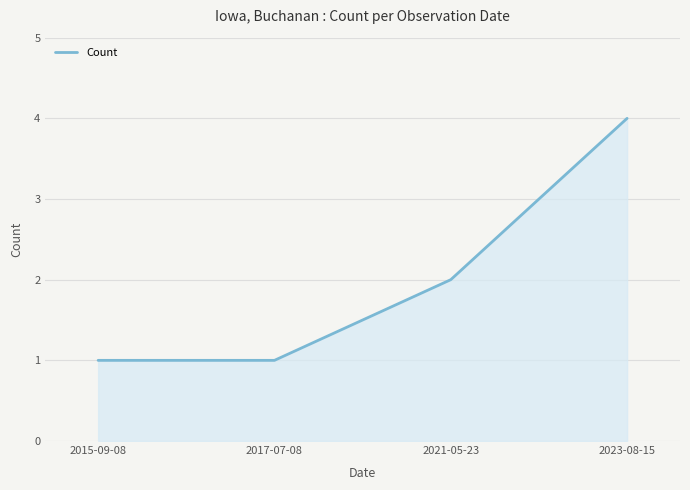

Reading left to right, what are all the values shown in this chart?

1	1	2	4